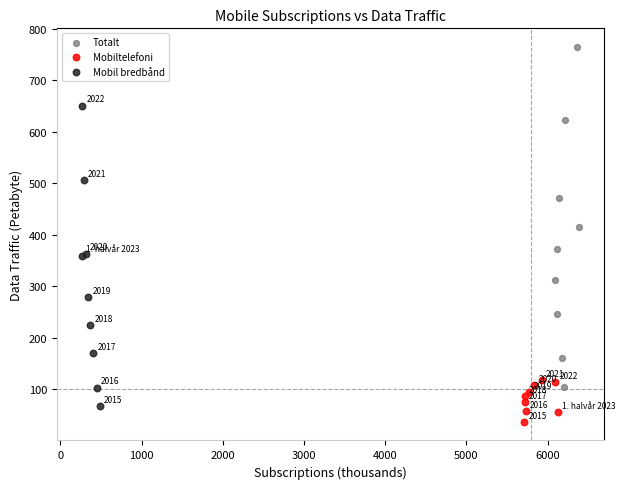

What are all the series names shown in the legend?

Totalt, Mobiltelefoni, Mobil bredbånd